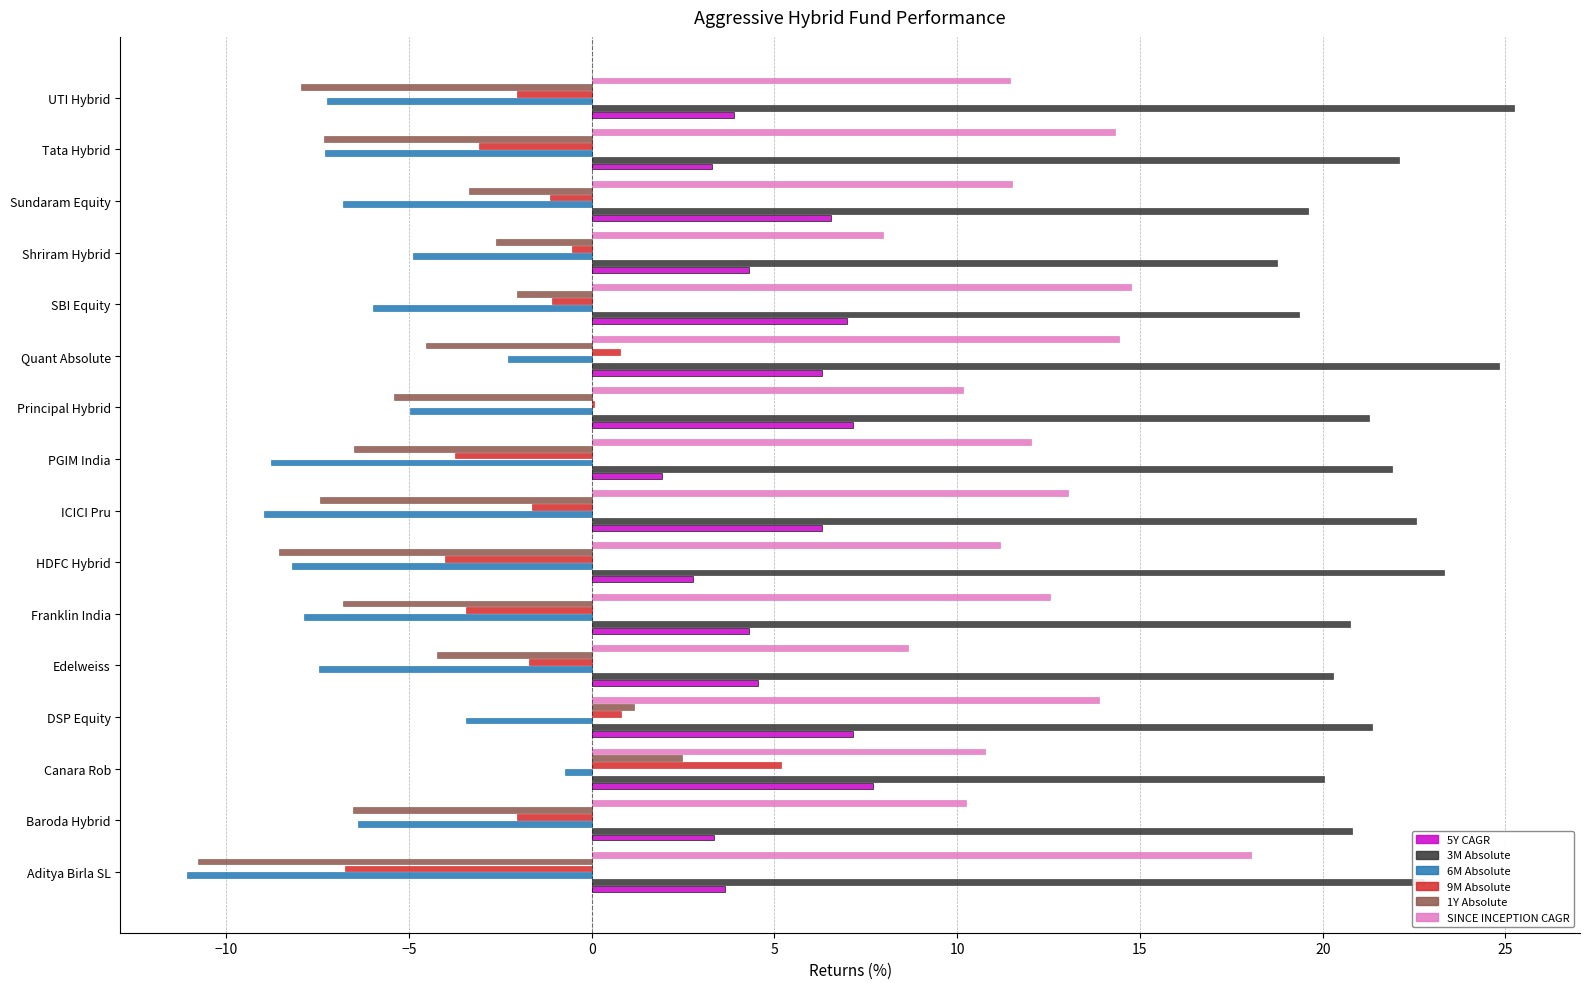

The 3M Absolute series shows 12.9 at SBI Equity. True or false?

False